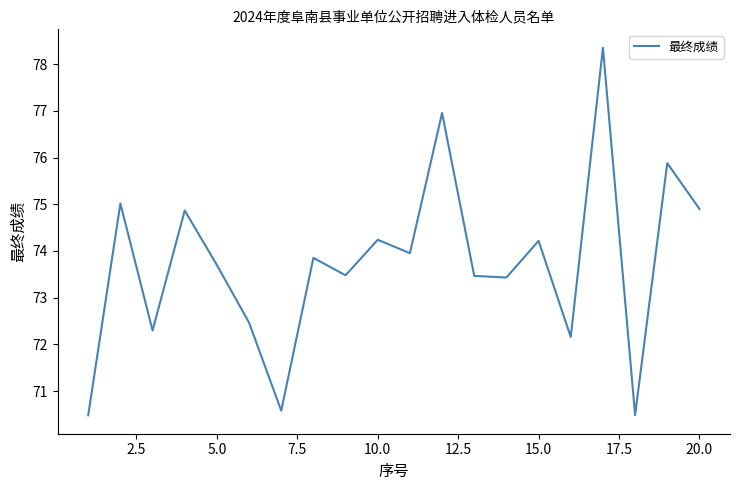

What is the minimum value shown in the chart?

70.5